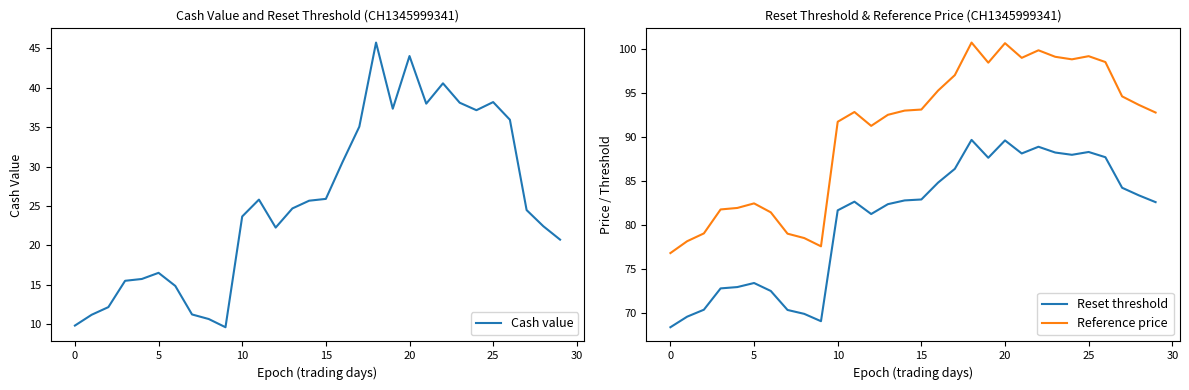

Which category has the lowest value in the Reset threshold series?

0